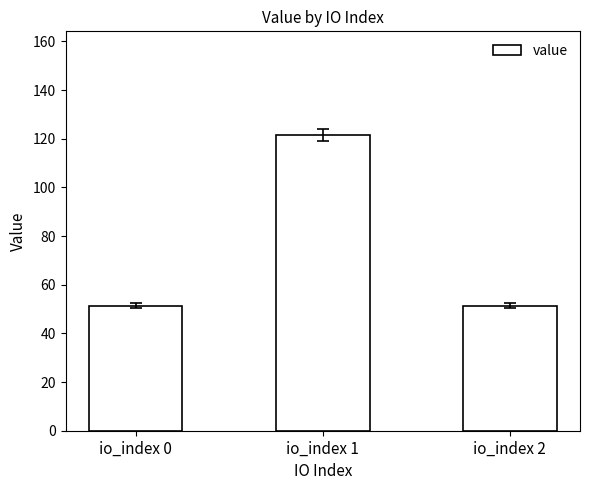

True or false: the data shows 32.4 at io_index 0.

False